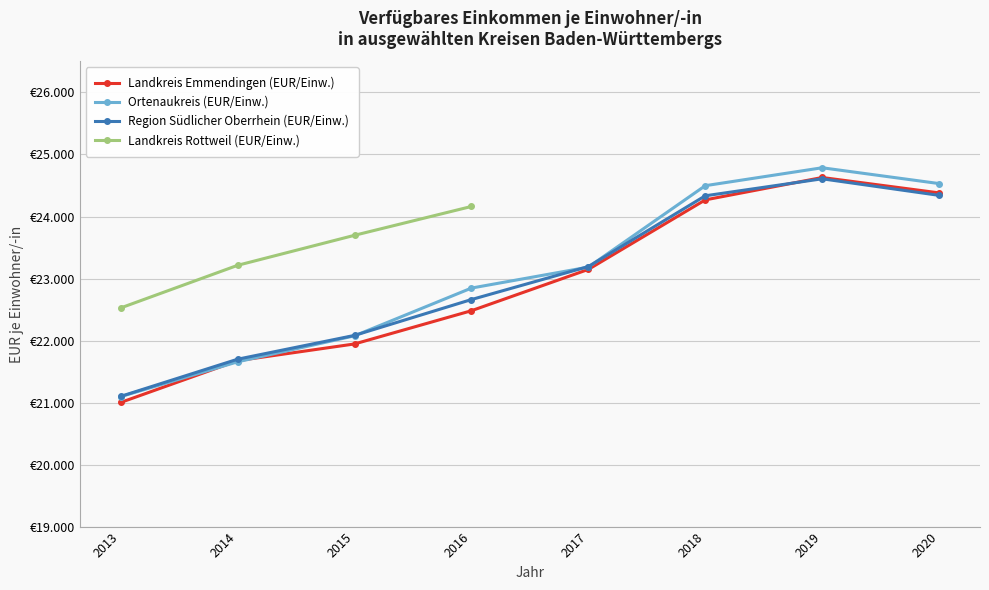

At 2018, list the series in order from largest to smallest.

Ortenaukreis (EUR/Einw.), Region Südlicher Oberrhein (EUR/Einw.), Landkreis Emmendingen (EUR/Einw.)